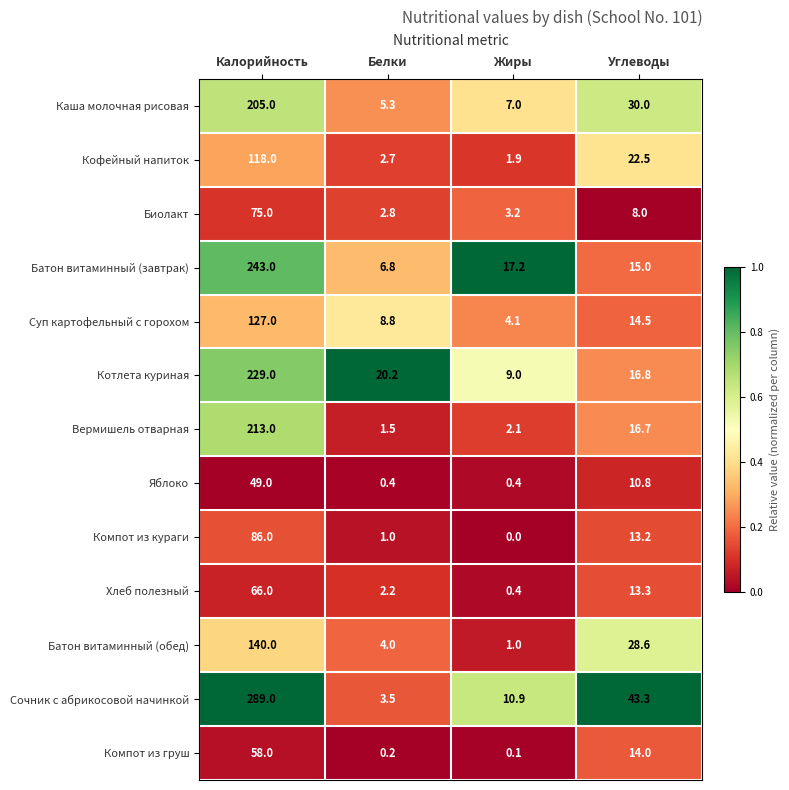

Is it true that Котлета куриная equals 14.4 at Жиры?

False